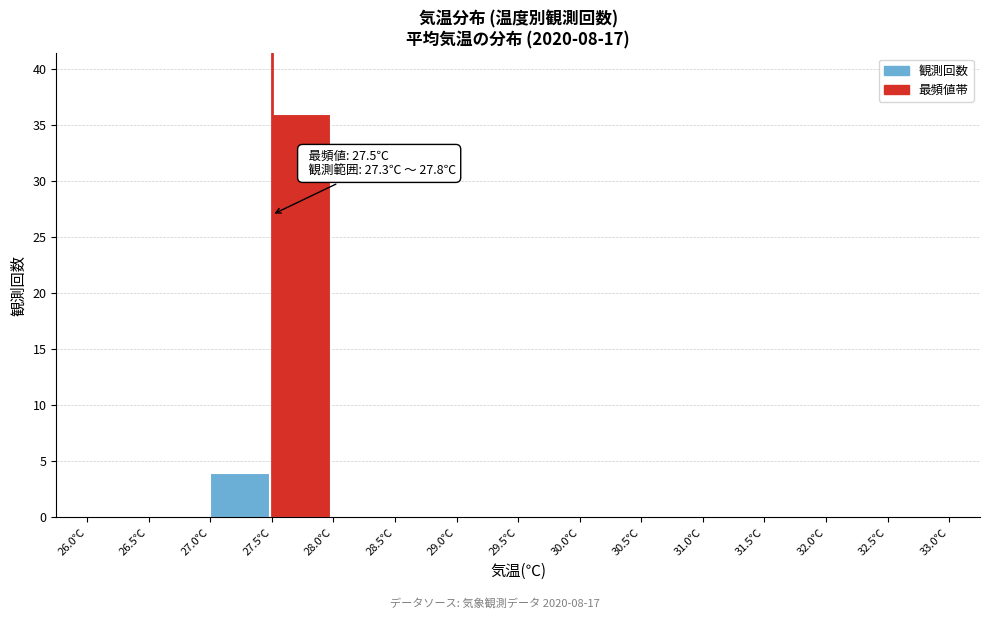

Over which range of the x-axis is the bar tallest?

27.5 to 28.0